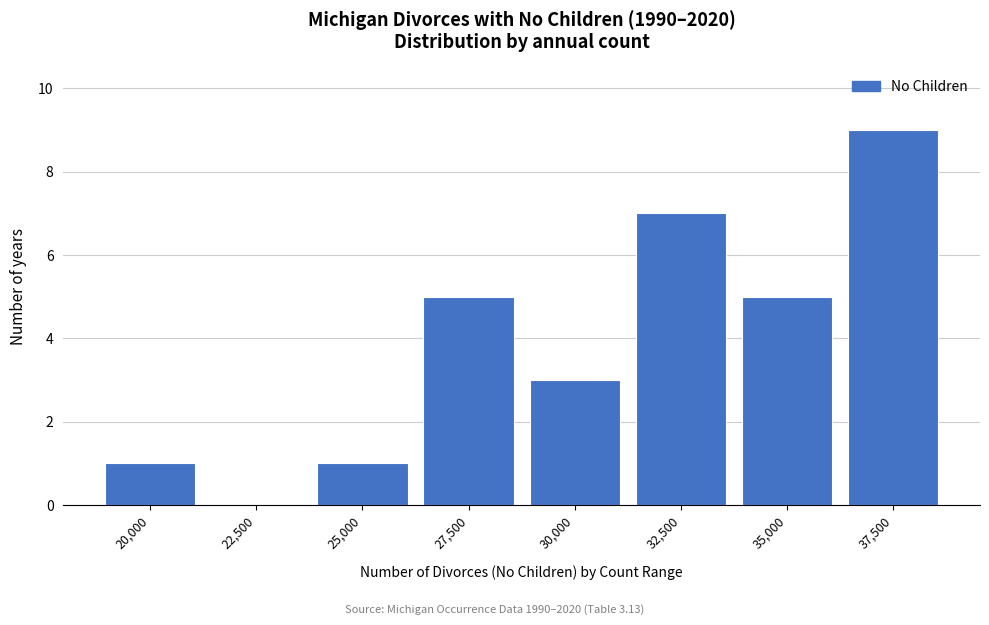

Reading left to right, extract all data points from this chart.

20,000=1	22,500=0	25,000=1	27,500=5	30,000=3	32,500=7	35,000=5	37,500=9